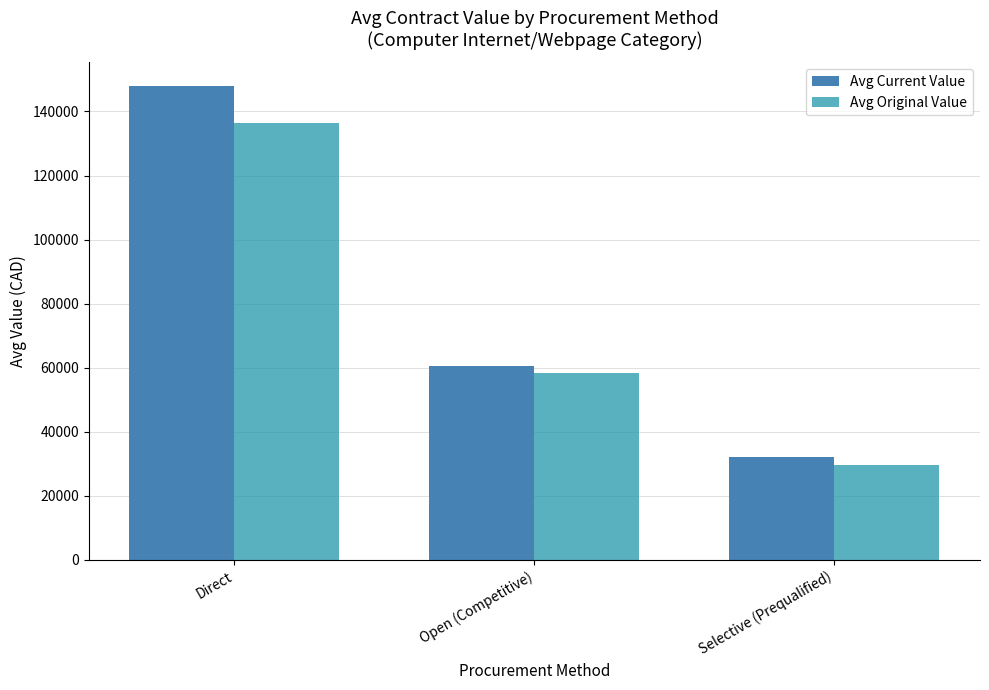

At which label does Avg Current Value reach its peak?

Direct